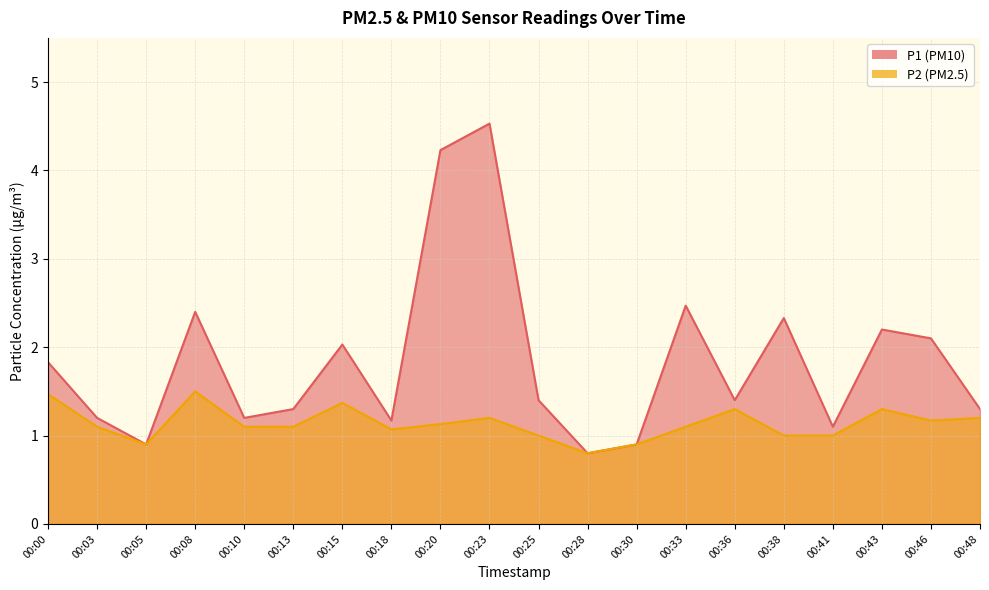

What is the difference between the maximum and second lowest values in the P2 series?

0.6